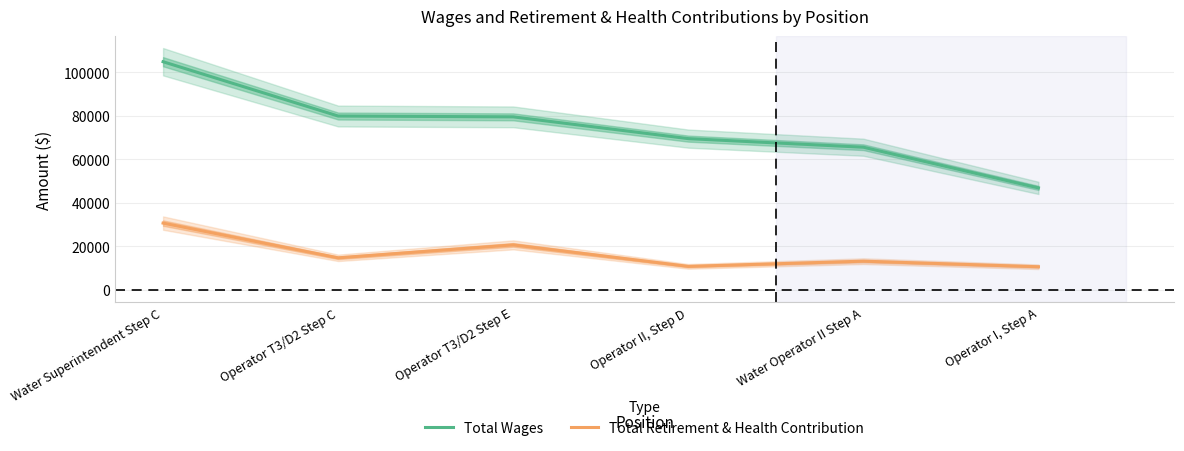

What is the label of the 6th point from the right?

Water Superintendent Step C